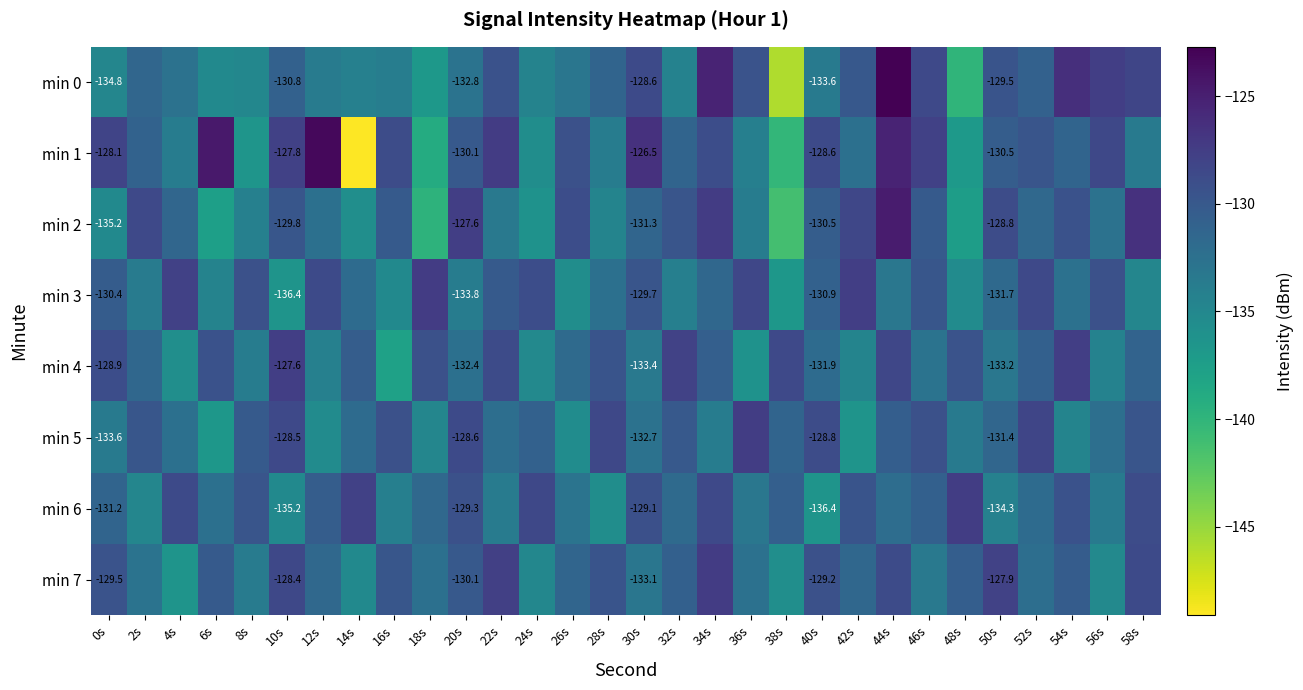

What is the average value of the min 3 series?

-131.7